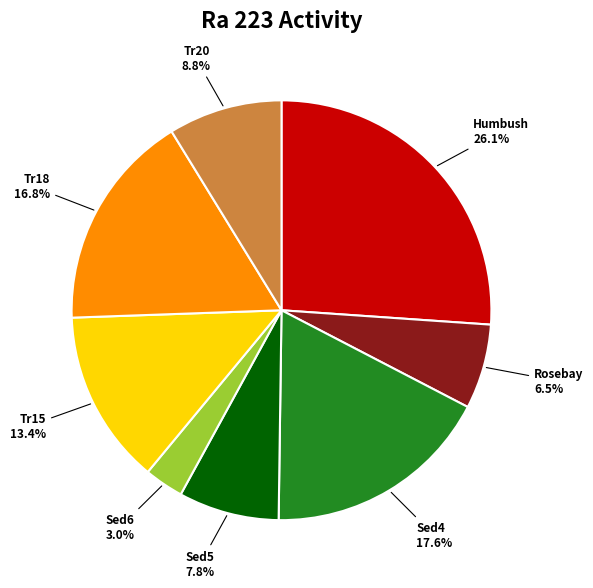

Is it true that Tr18 is 17% of the pie?

True